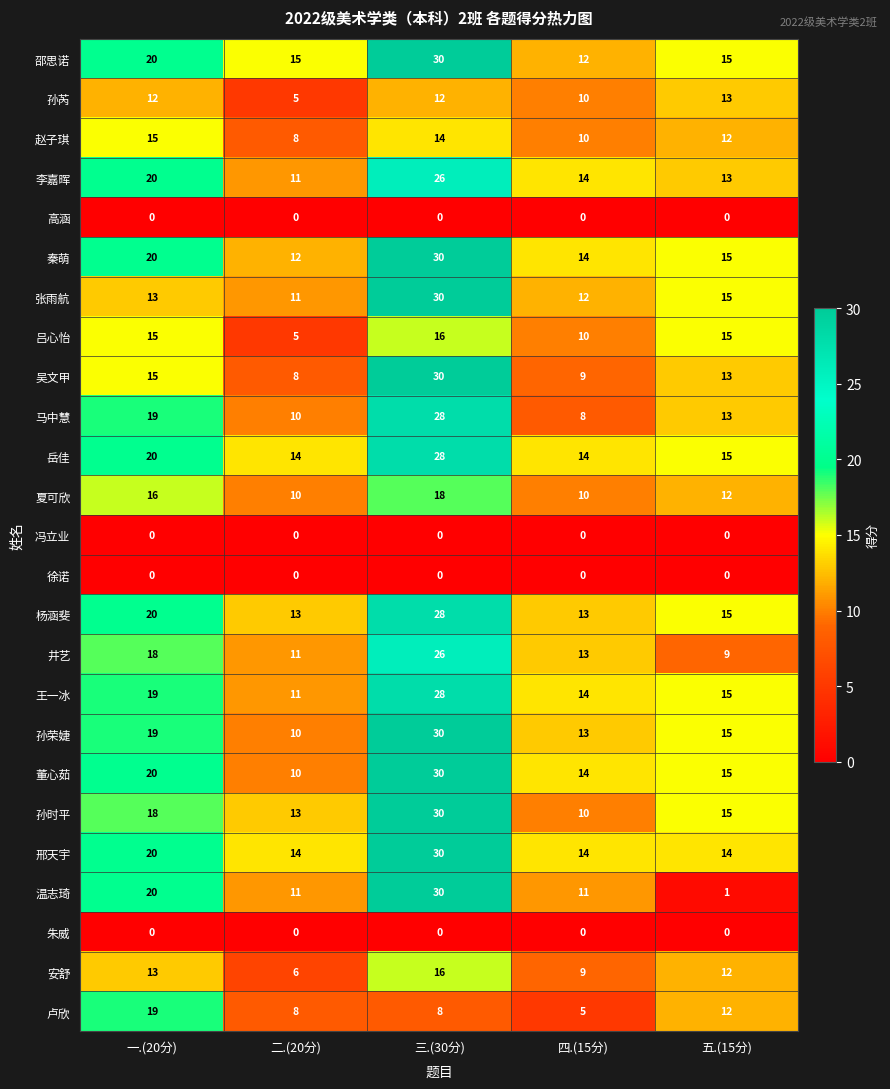

What is the maximum value for 孙时平?

30